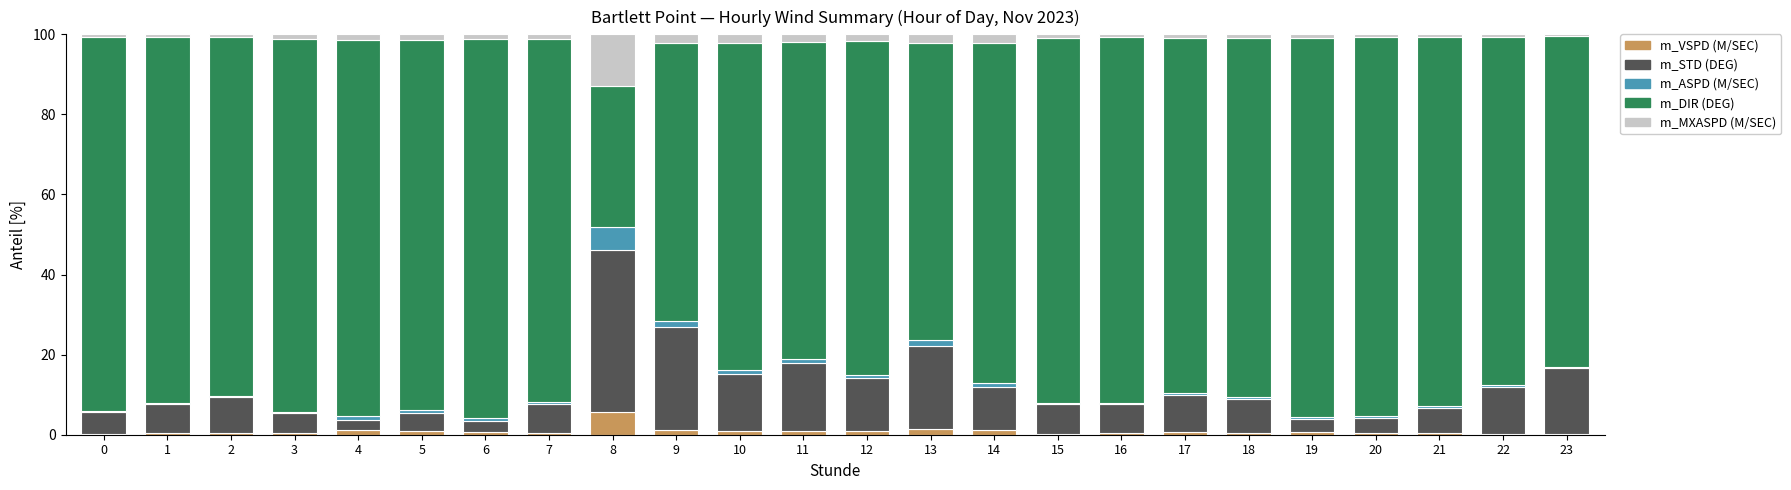

At which category is the sum across all series the highest?

1